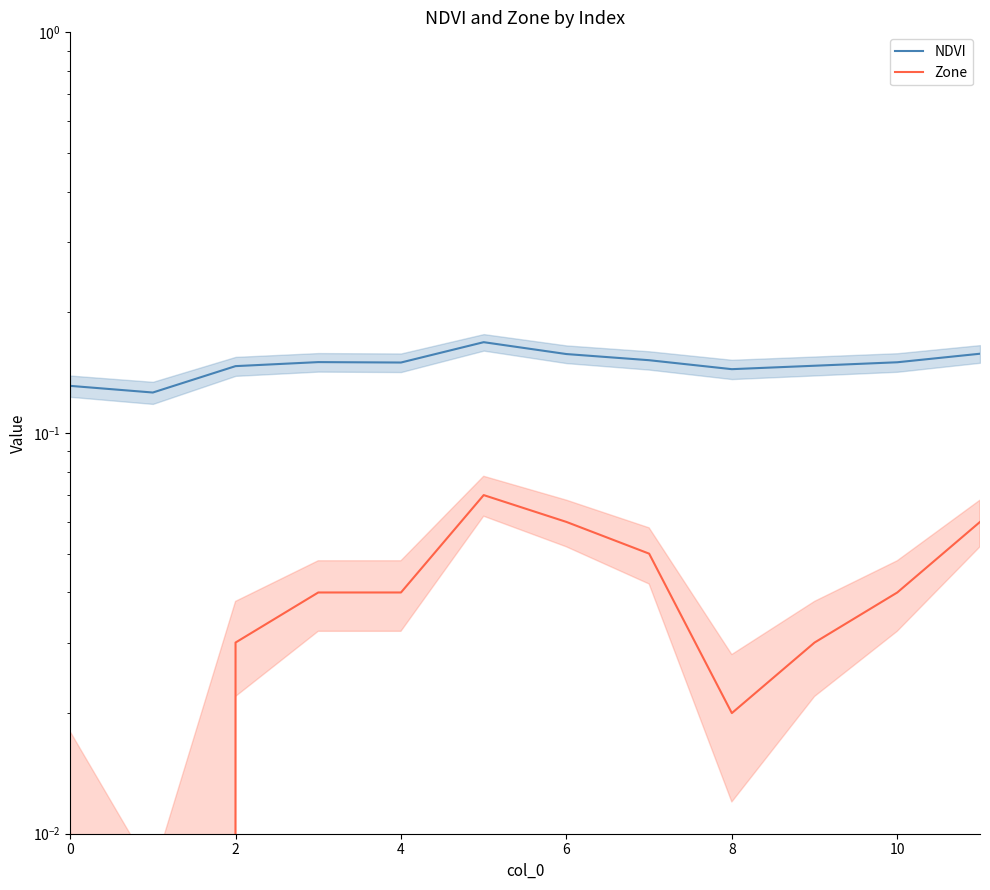

What is the difference between the highest and lowest values at 2?

0.1